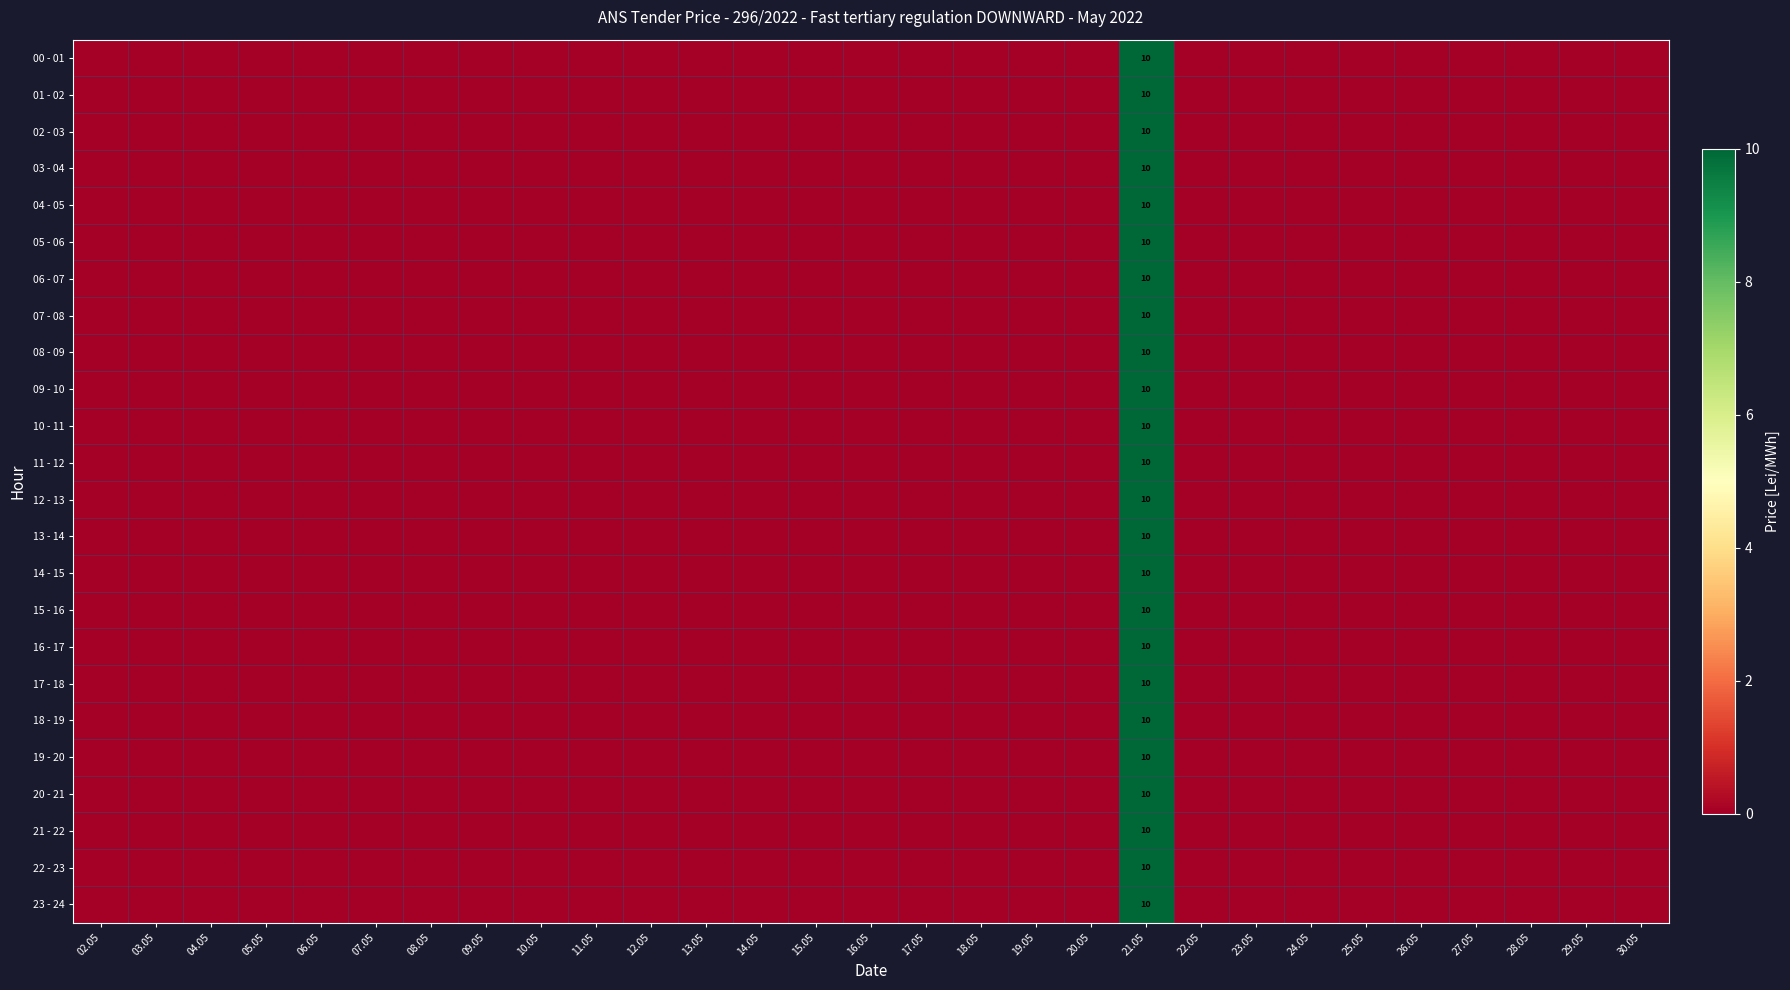

The value of 06 - 07 at 21.05 is 3. True or false?

False